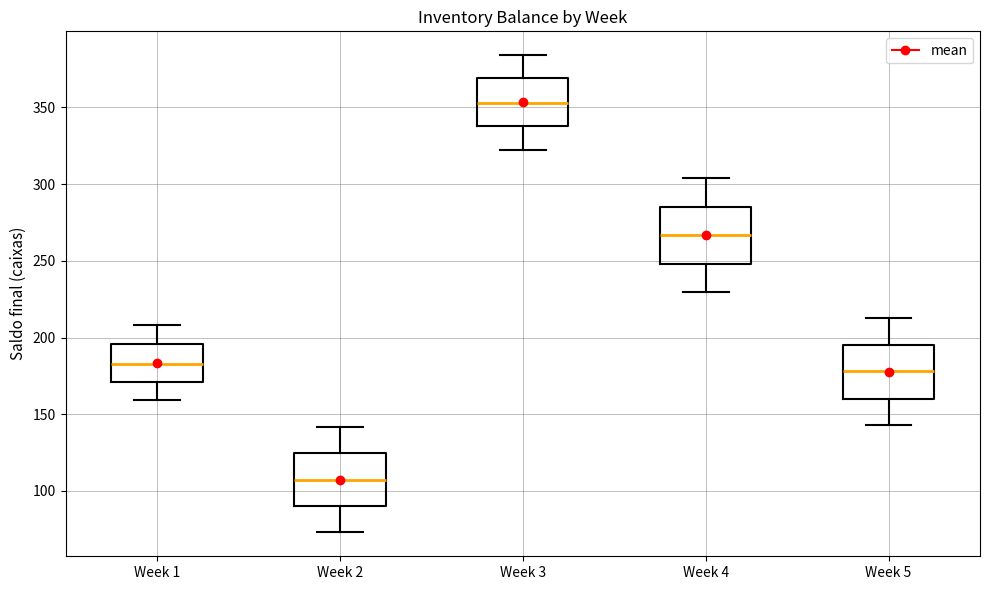

Which box's median line is the lowest?

Week 2